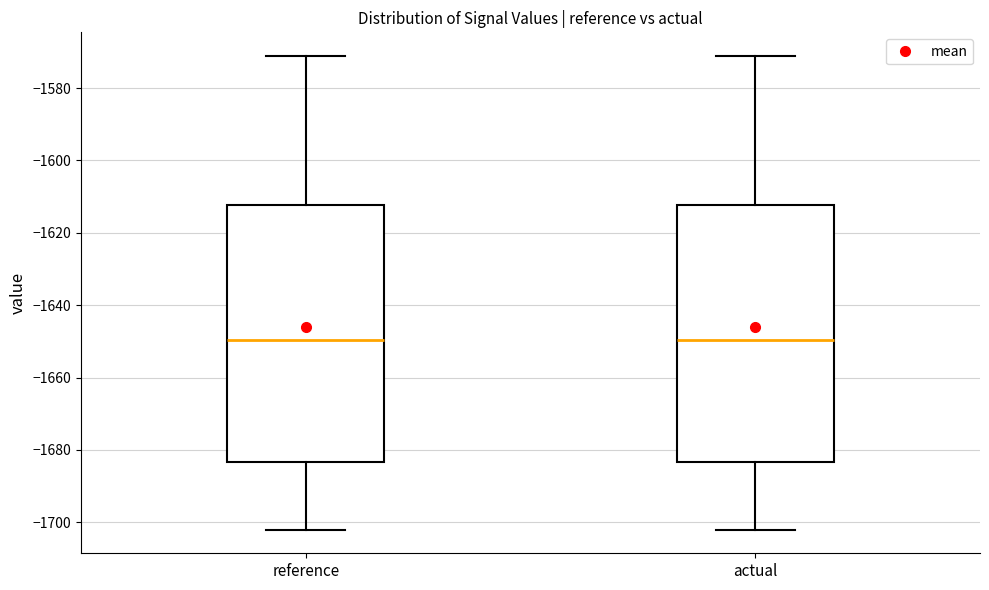

Reading left to right, transcribe this box plot: for each box, give where its median line is, the range the box spans, and where its two whiskers end, as read against the y-axis. The values are not printed on the chart, so give them approximately, as read against the axis.

reference: median -1650, box -1684 to -1612, whiskers -1702 to -1572
actual: median -1650, box -1684 to -1612, whiskers -1702 to -1572